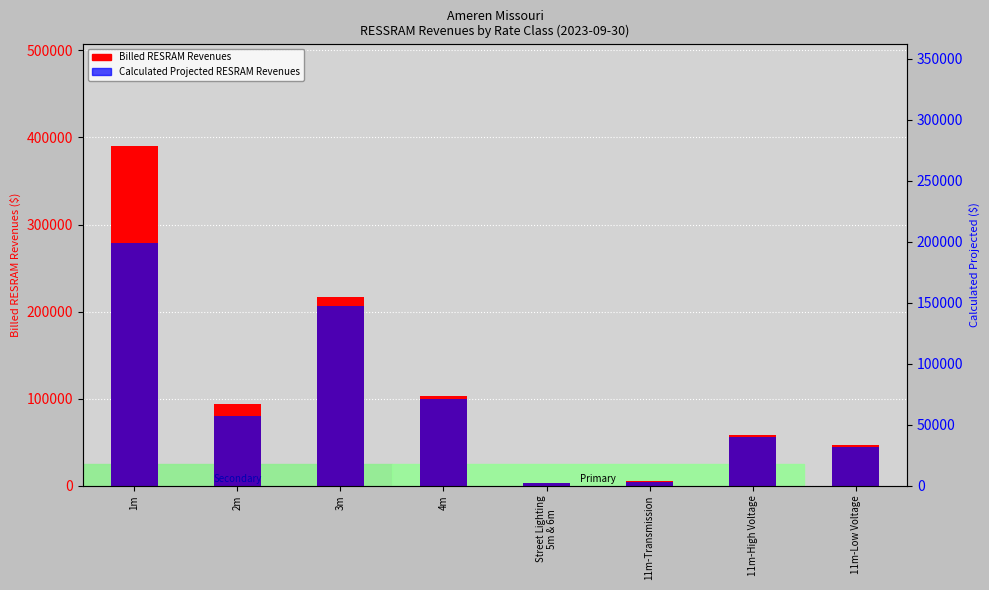

What is the minimum value shown in the chart?

3046.9